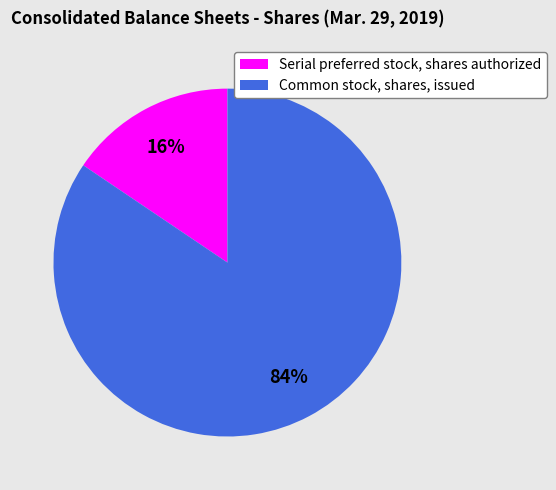

How many slices are in this pie chart?

2